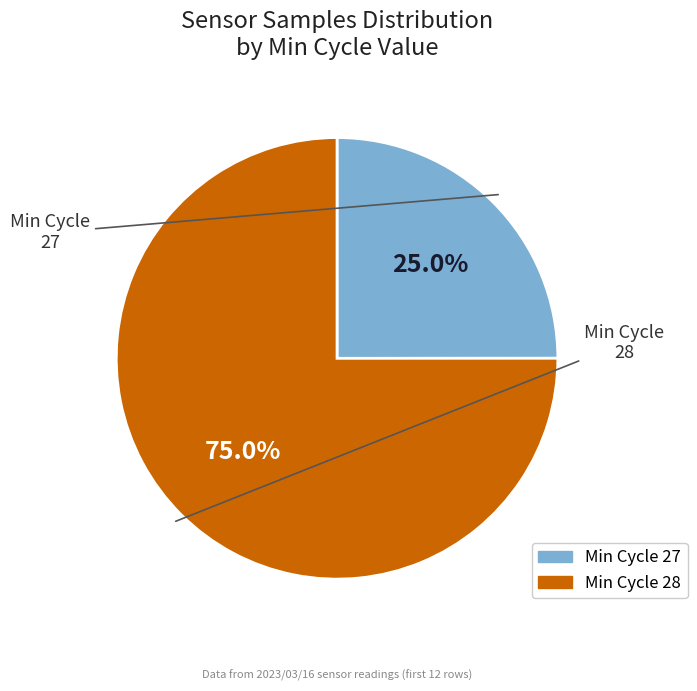

Is there any slice that represents more than half of the pie?

Yes